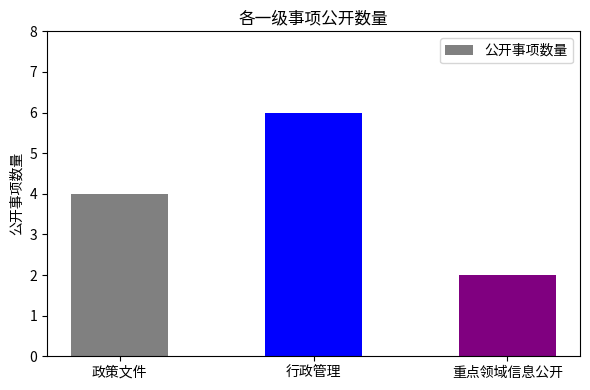

List the labels in order of value, largest first.

行政管理, 政策文件, 重点领域信息公开